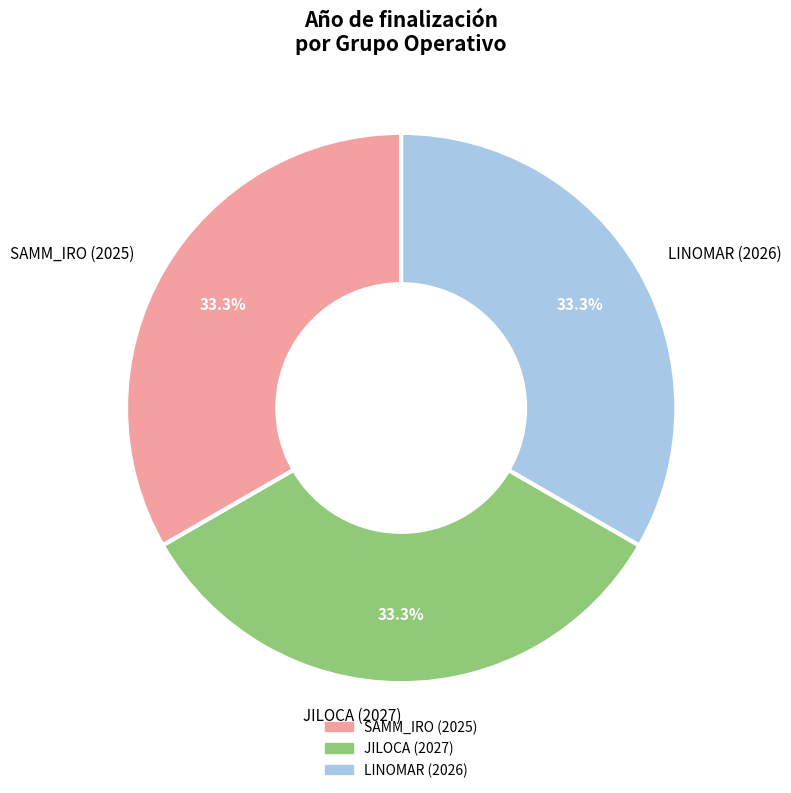

Is LINOMAR (2026) the majority of the pie?

No